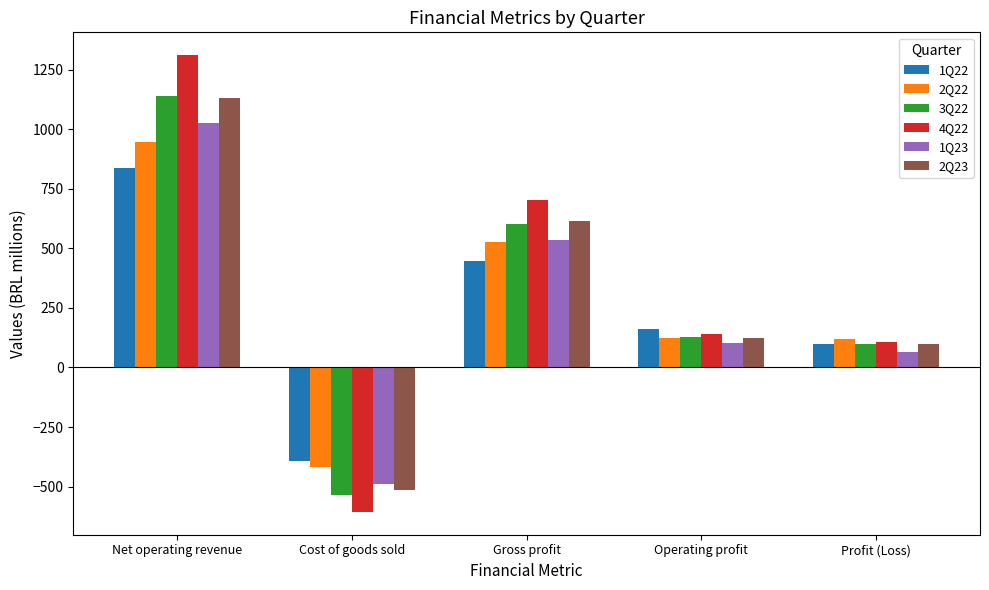

How many bars are there in each group?

6